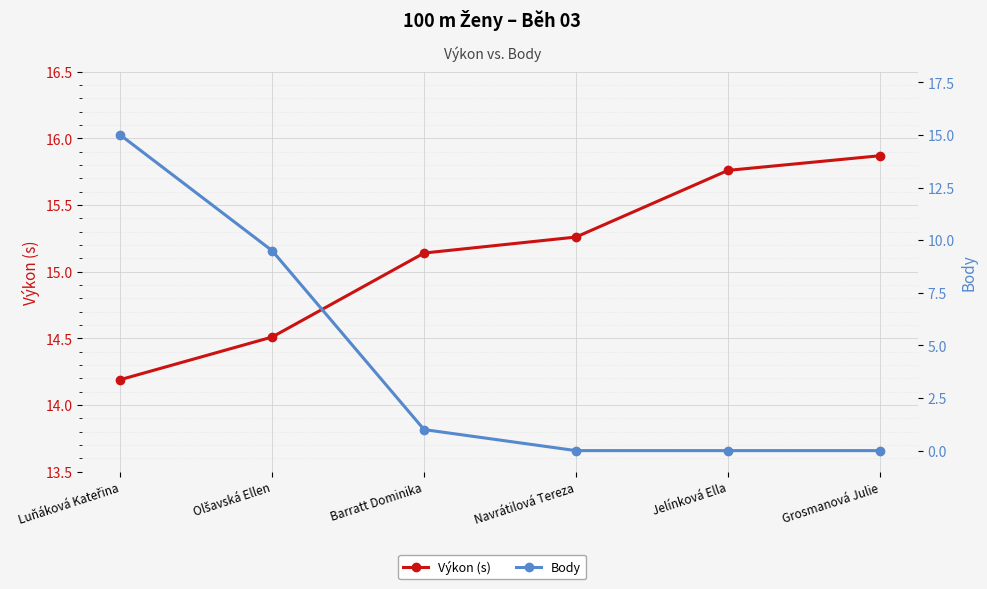

At how many categories does at least one series exceed 6?

6